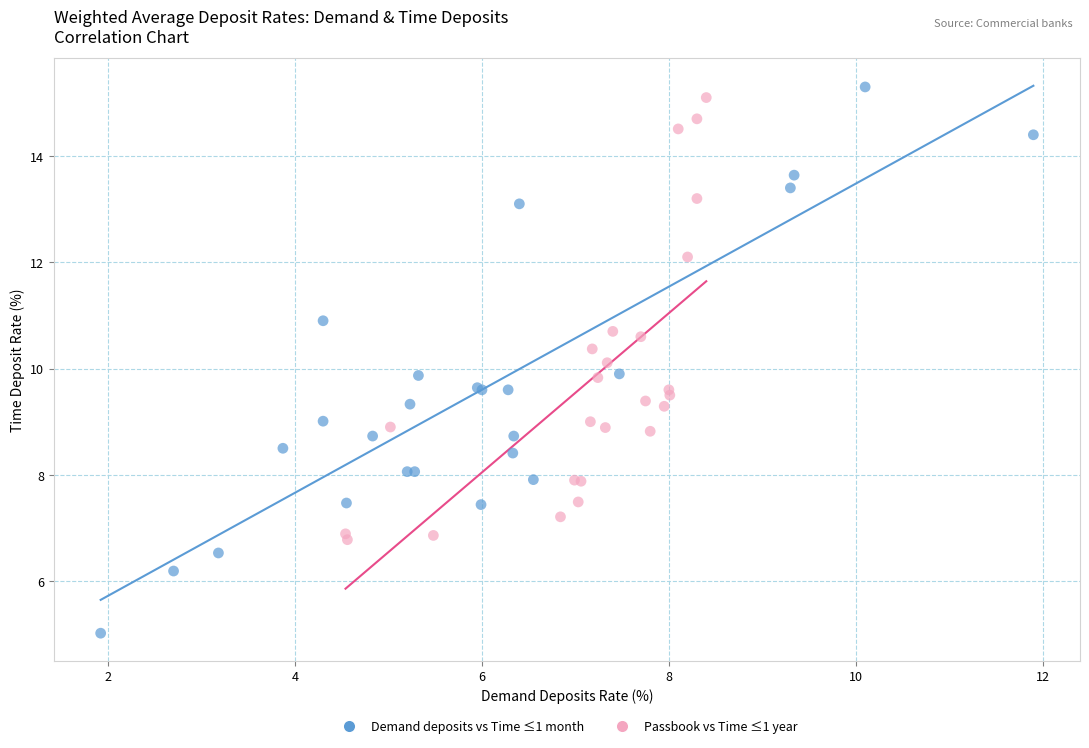

Which series has the widest spread of Y values?

Demand deposits vs Time ≤1 month